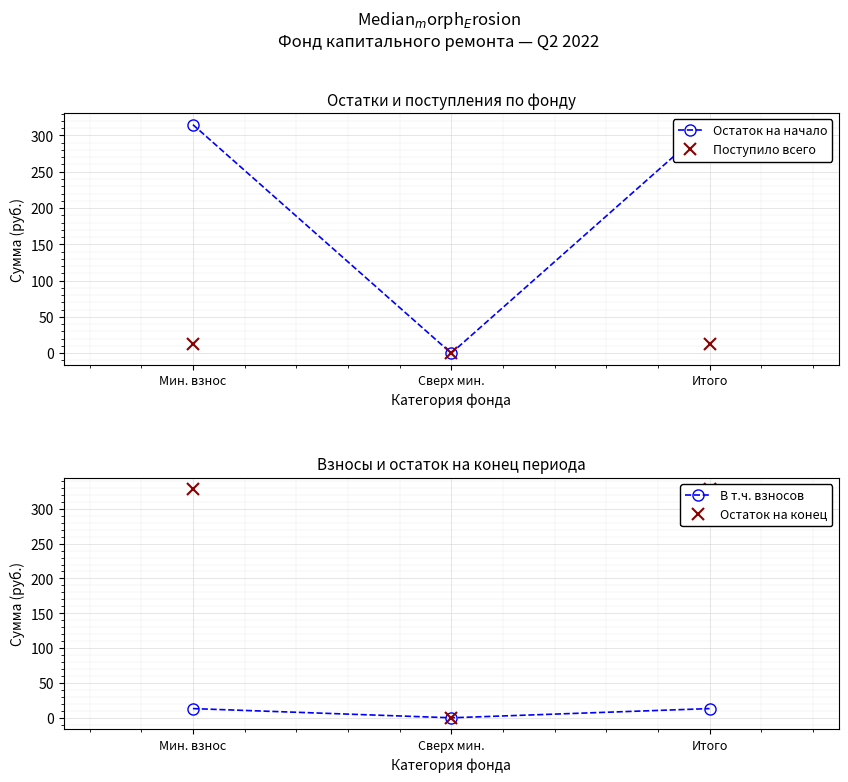

Which has a higher value, Сверх мин. or Итого?

Итого